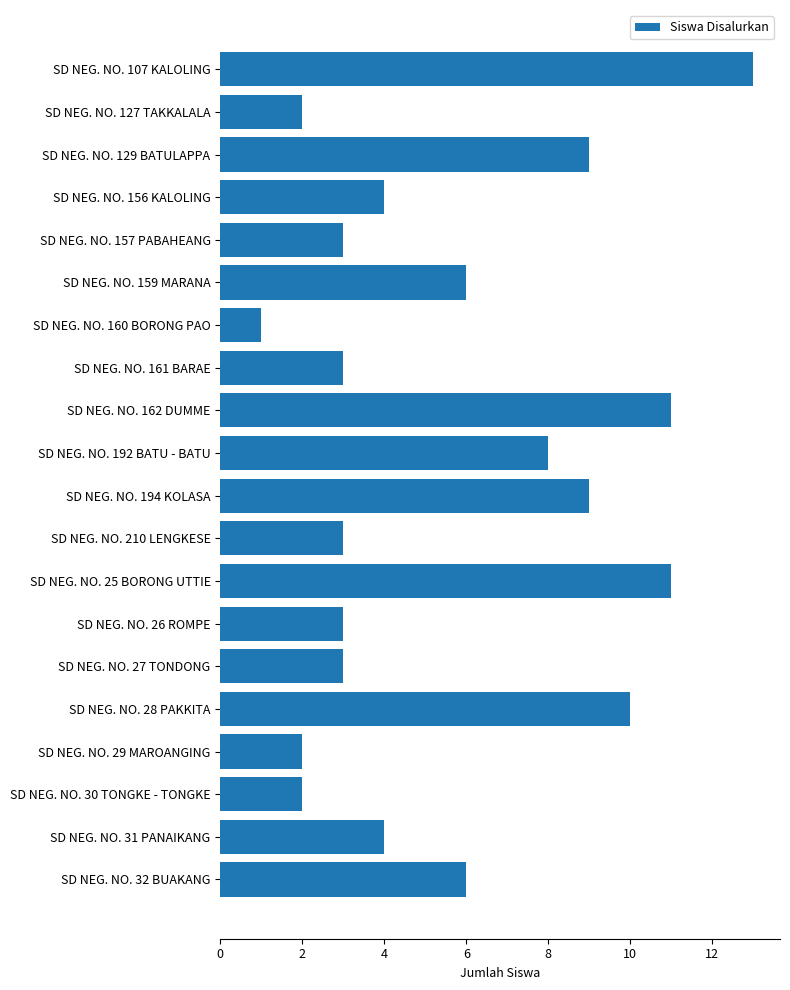

What is the difference between the second highest and second lowest values?

9